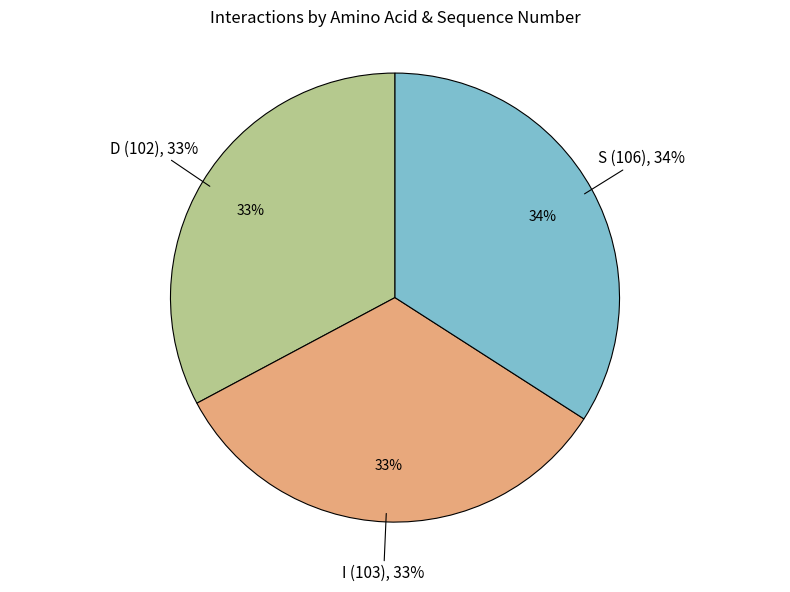

To the nearest percent, what percentage of the pie is D (102)?

33%